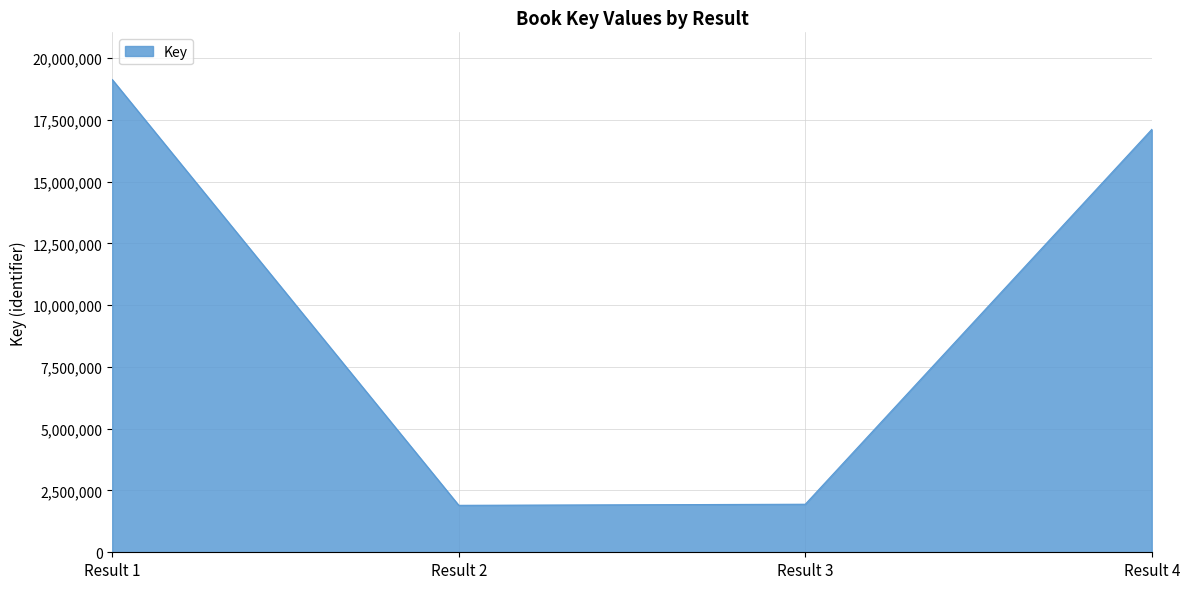

Which category has the highest value across all series?

Result 1